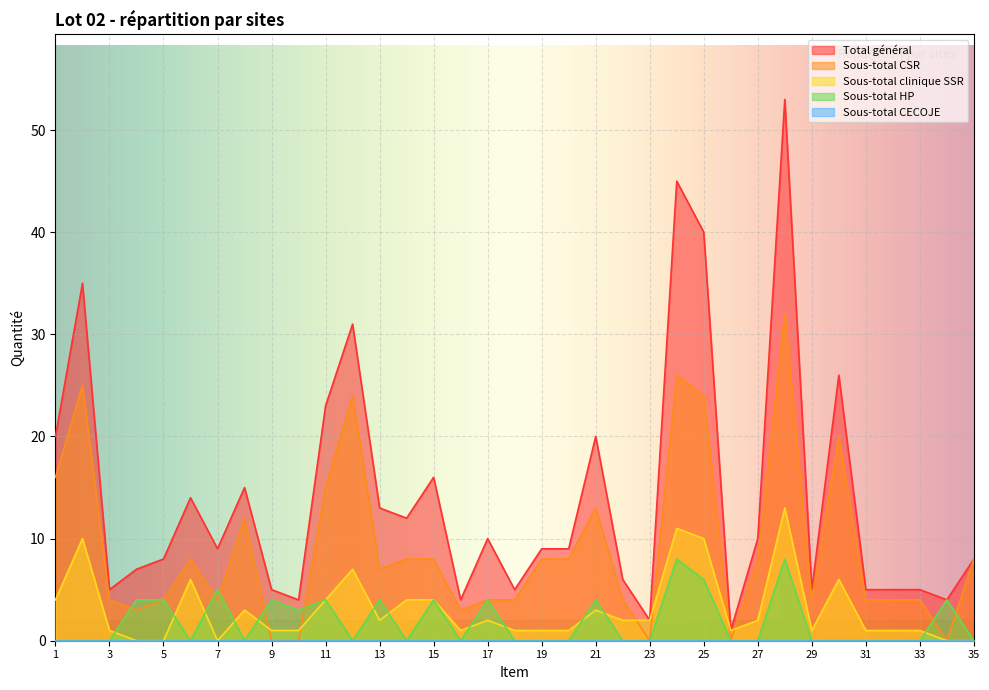

The value of Total général at 4 is 7. True or false?

True